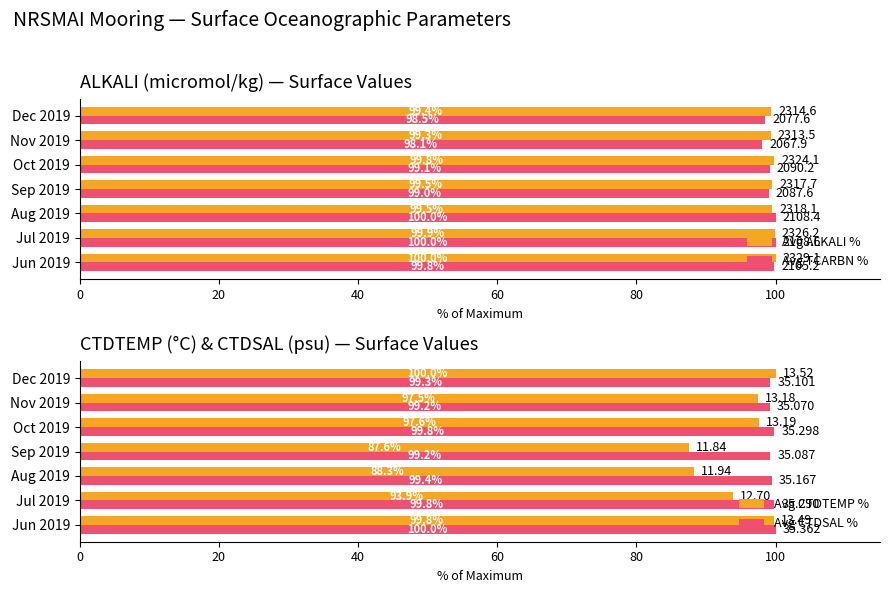

Is it true that Avg CTDSAL % equals 148.8 at Dec 2019?

False